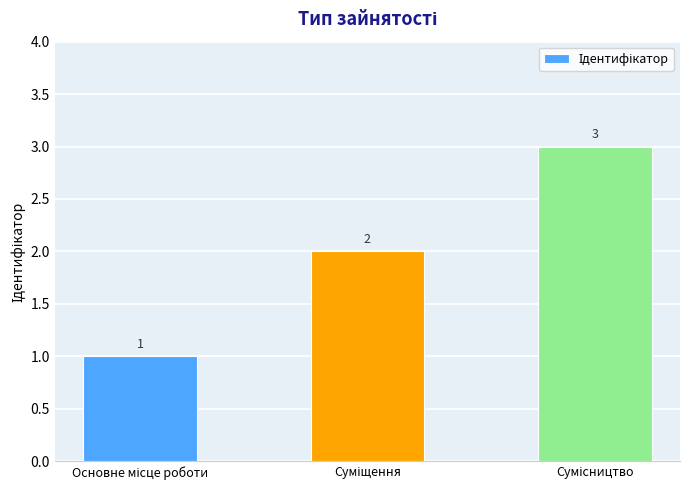

Count the values in the range 1 to 3.

3